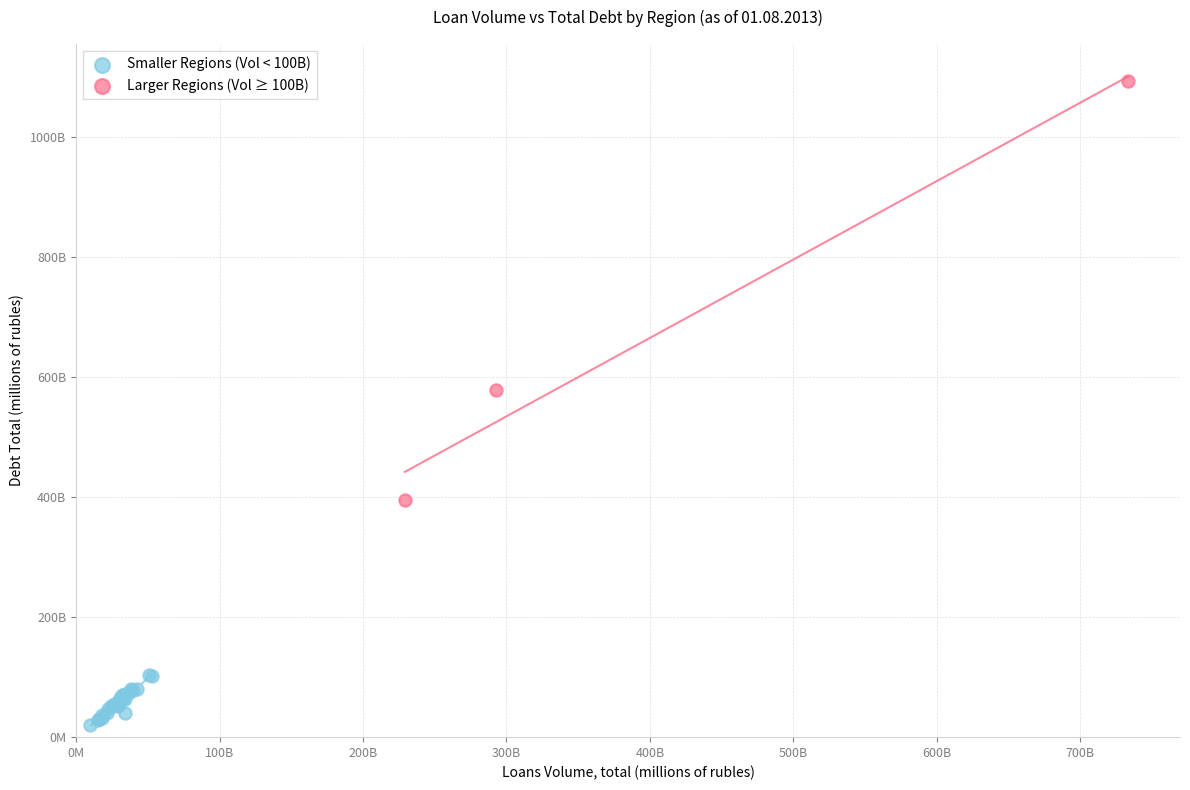

Which series reaches the maximum Y coordinate?

Larger Regions (Vol ≥ 100B)